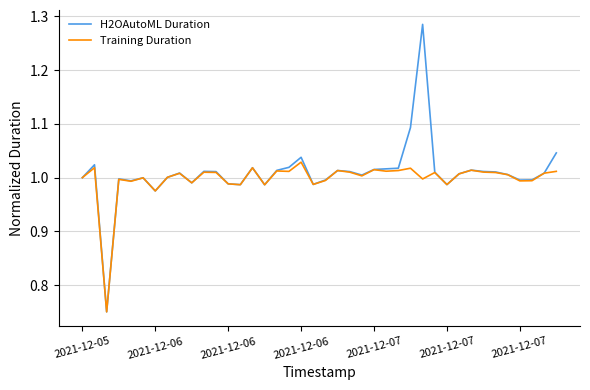

Which series has the widest spread of values?

H2OAutoML Duration